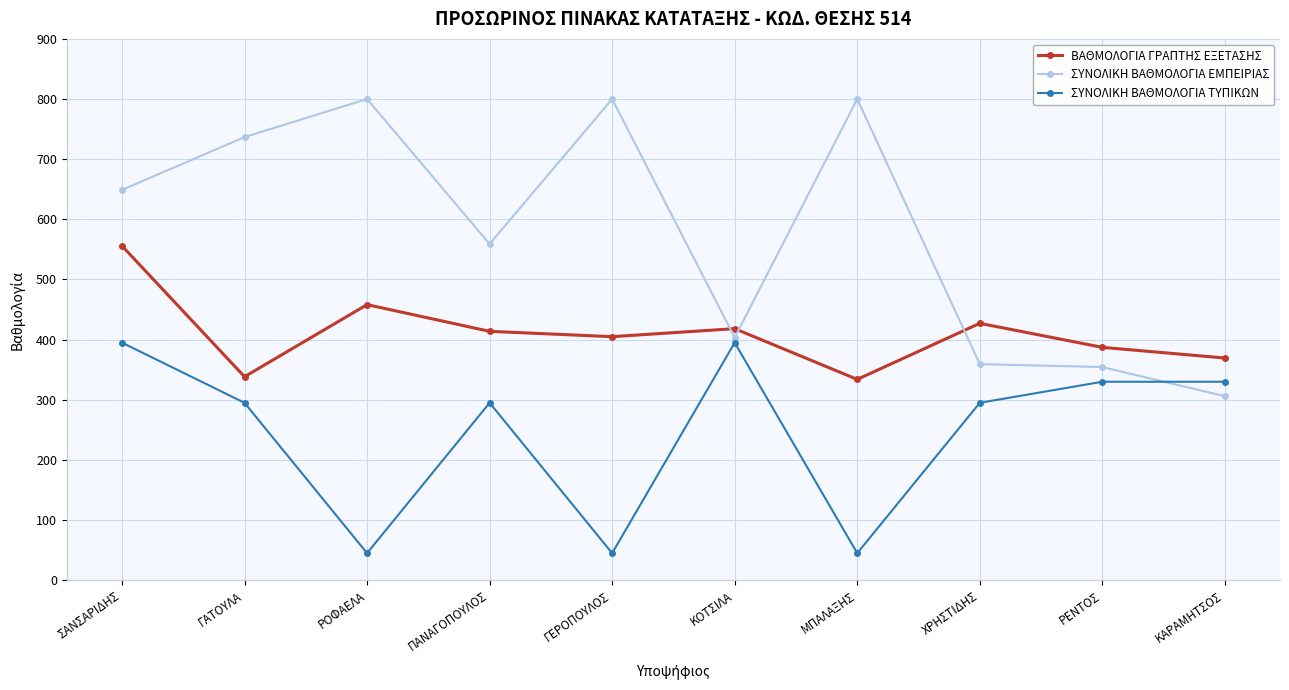

What is the label of the 9th point from the left?

ΡΕΝΤΟΣ